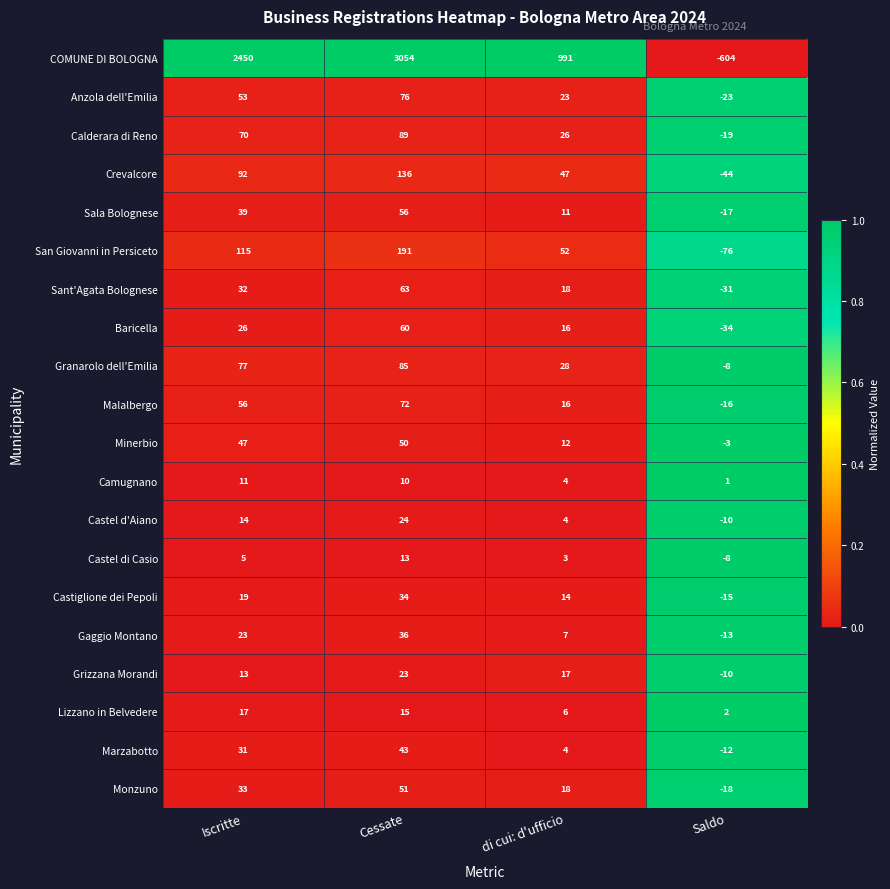

At Cessate, list the series in order from largest to smallest.

COMUNE DI BOLOGNA, San Giovanni in Persiceto, Crevalcore, Calderara di Reno, Granarolo dell'Emilia, Anzola dell'Emilia, Malalbergo, Sant'Agata Bolognese, Baricella, Sala Bolognese, Monzuno, Minerbio, Marzabotto, Gaggio Montano, Castiglione dei Pepoli, Castel d'Aiano, Grizzana Morandi, Lizzano in Belvedere, Castel di Casio, Camugnano